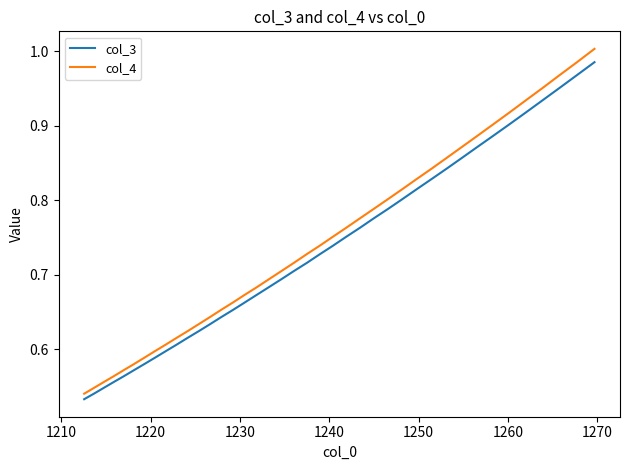

True or false: col_4 and col_3 intersect in this chart.

False